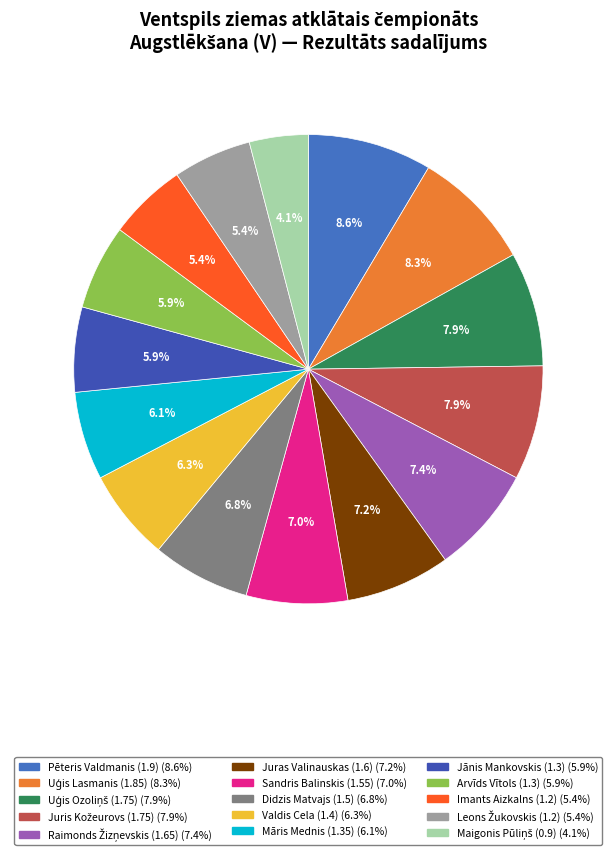

Which slice is the smallest?

Maigonis Pūliņš (0.9)